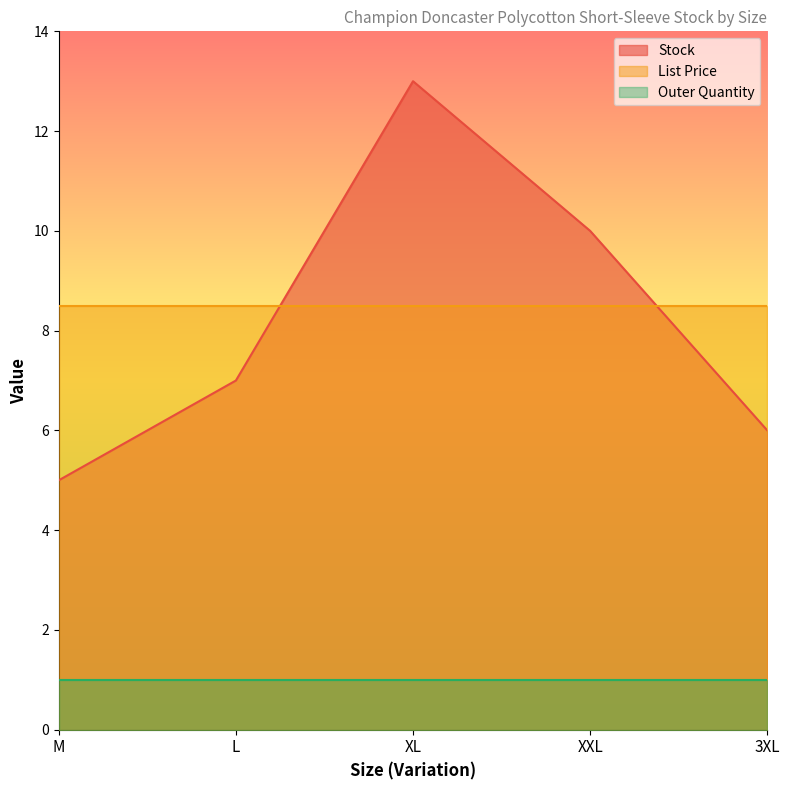

What is the sum of all List Price values?

42.5